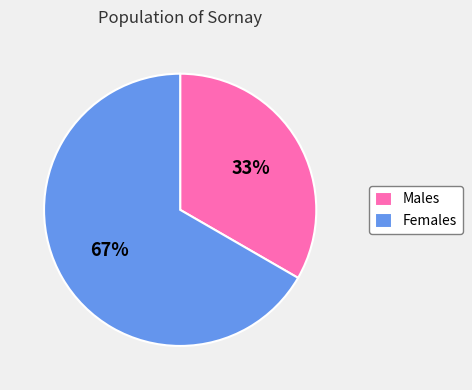

What percentage is the Females slice, to the nearest percent?

67%